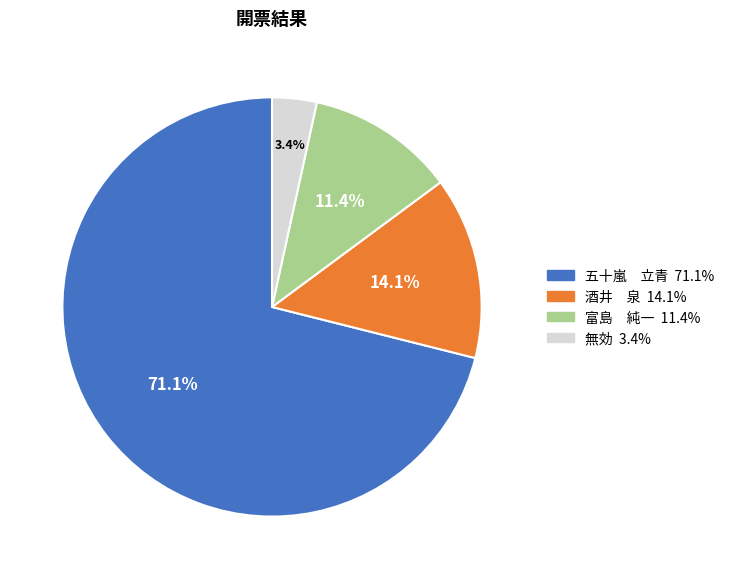

Rank the categories by value from lowest to highest.

無効, 富島 純一, 酒井 泉, 五十嵐 立青